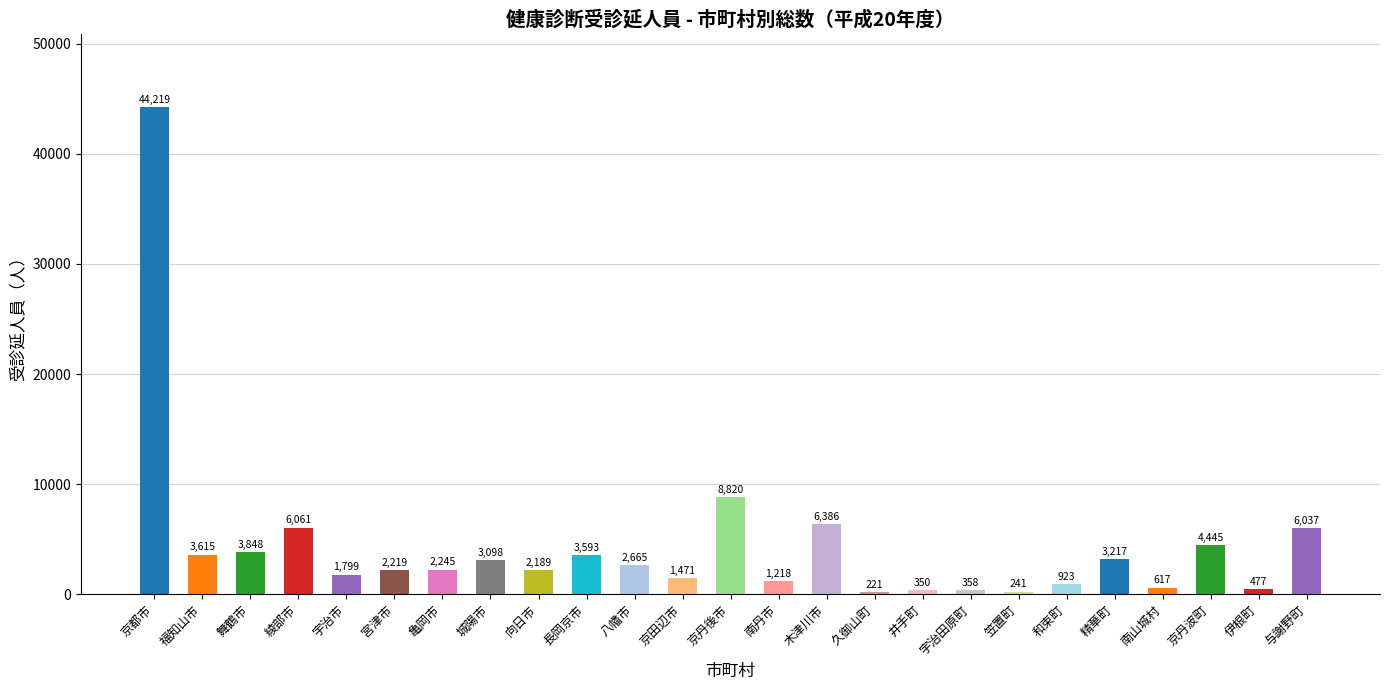

What is the value of the 9th bar from the left?

2189